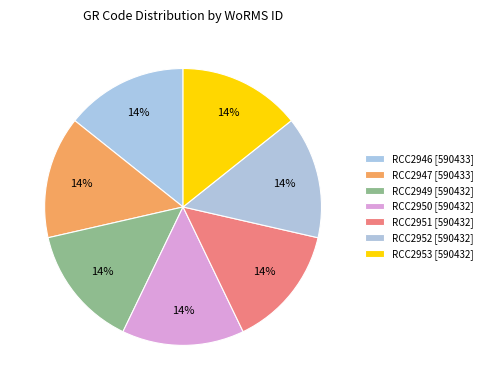

What percentage is the RCC2953 slice, to the nearest percent?

14%